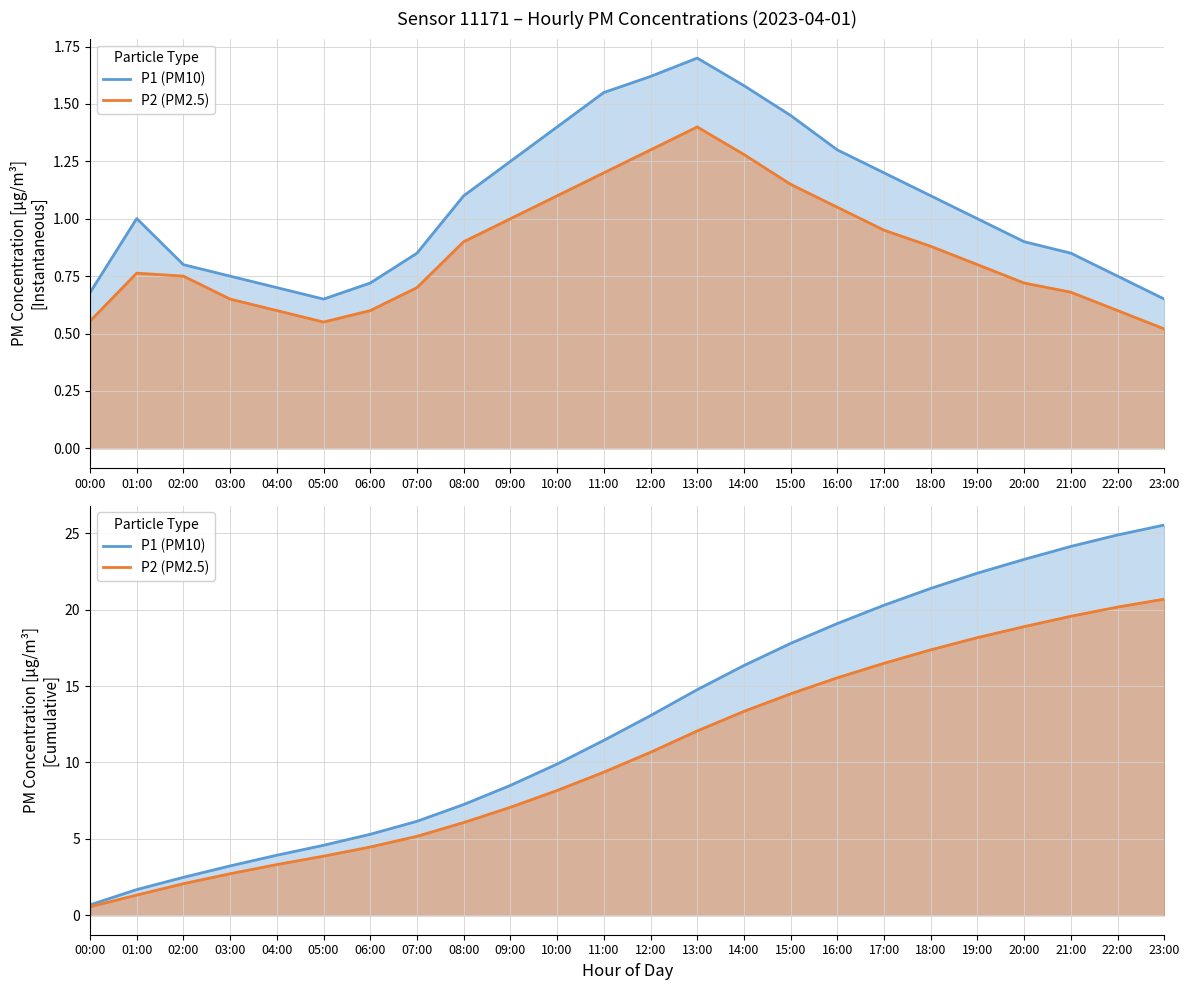

True or false: P1 (PM10) and P2 (PM2.5) cross at least once.

False